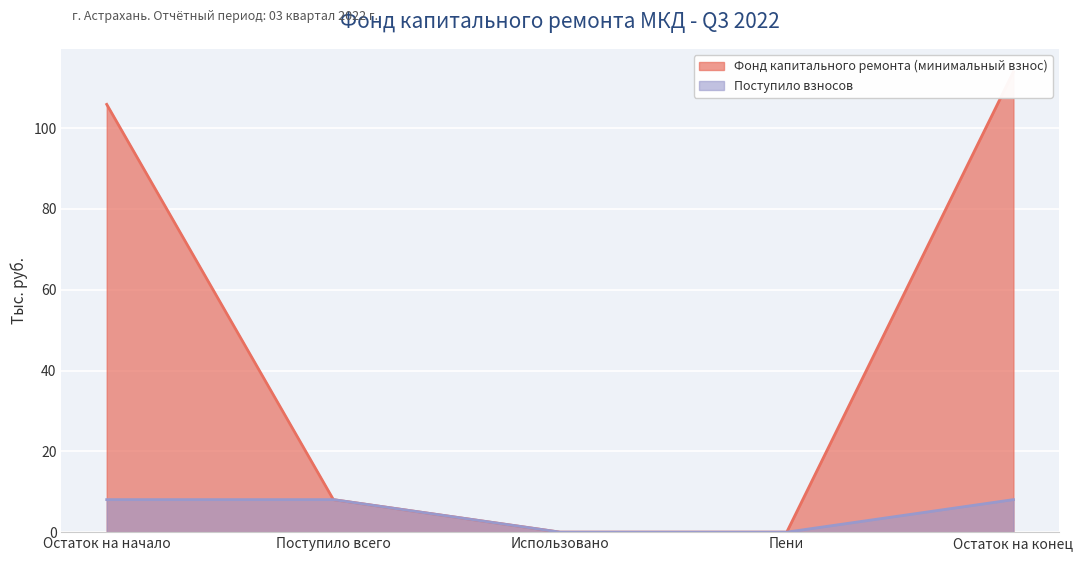

What is the difference between the second highest and minimum values in the Фонд капитального ремонта (минимальный взнос) series?

105.9